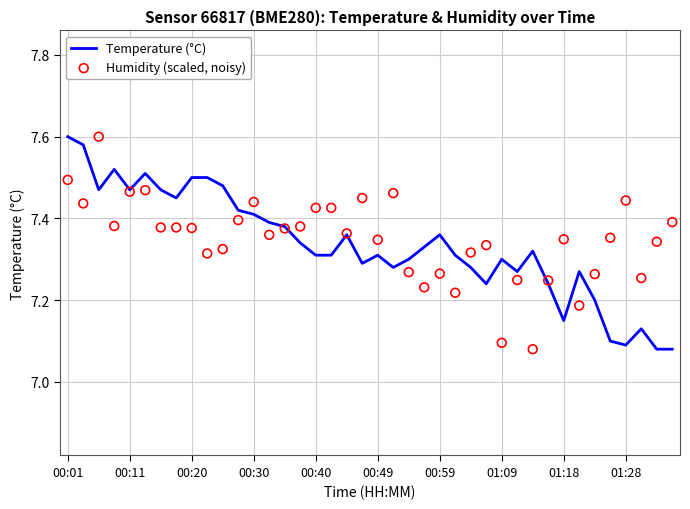

What is the total value across all series at 30?

14.4